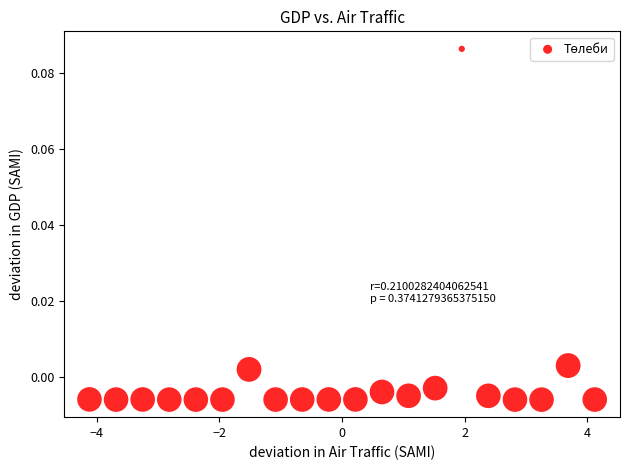

What is the range of X values (max minus min)?

8.2